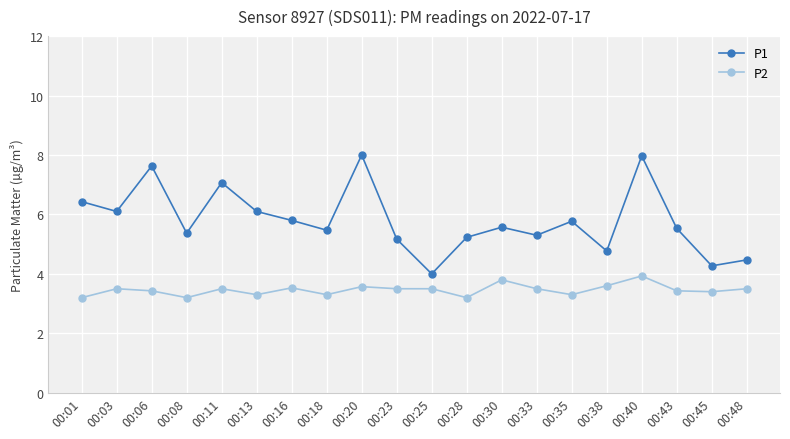

The P1 series shows 5.4 at 00:08. True or false?

True